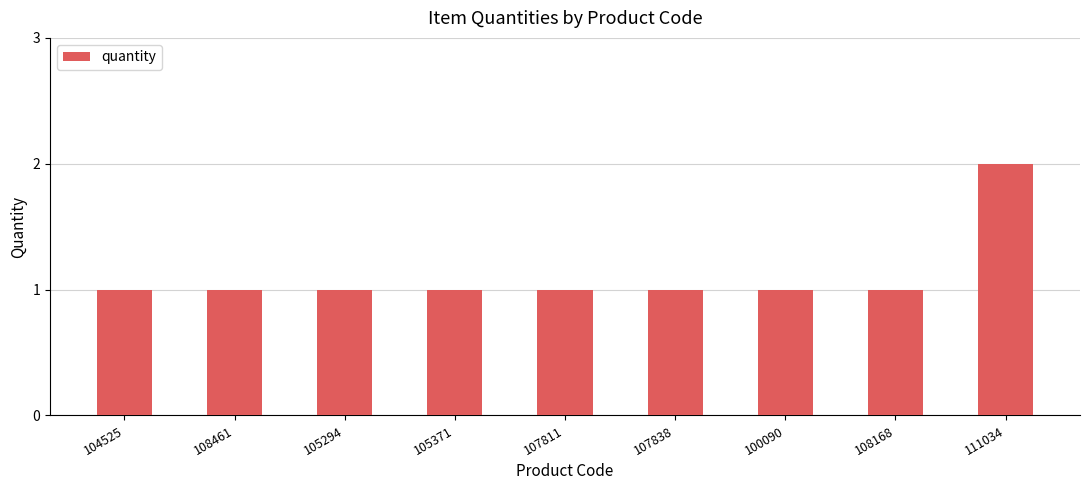

What is the smallest value displayed?

1